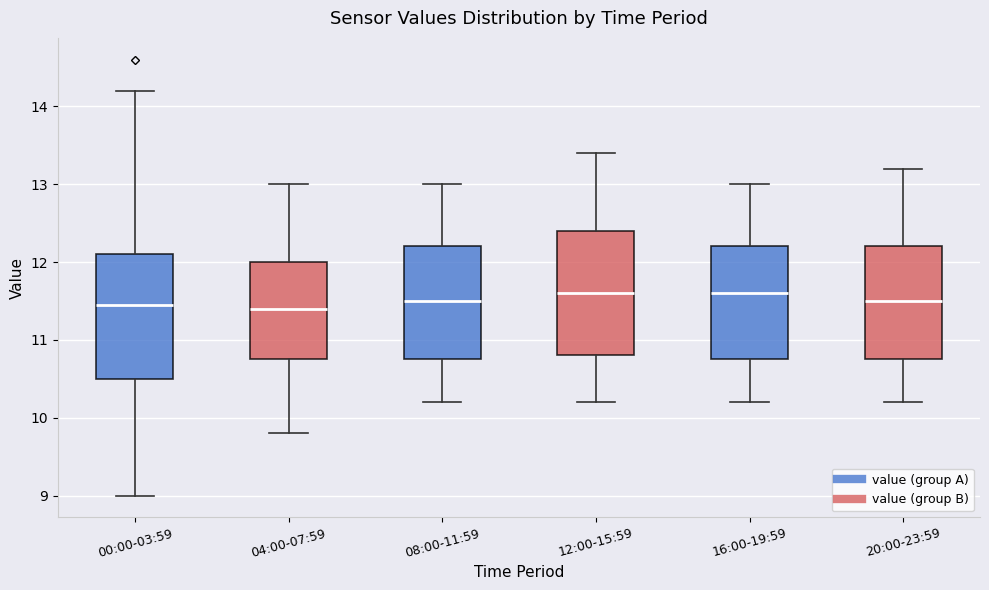

Where does the upper whisker of the box for 00:00-03:59 end on the y-axis? The values are not printed on the chart, so give them approximately, as read against the axis.

14.2